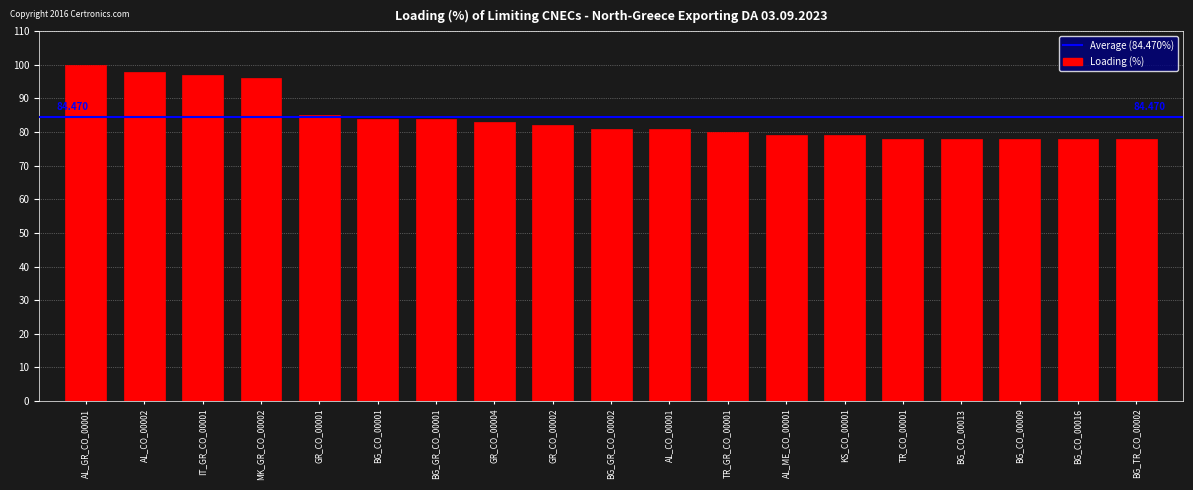

Reading left to right, extract all data points from this chart.

100	98	97	96	85	84	84	83	82	81	81	80	79	79	78	78	78	78	78